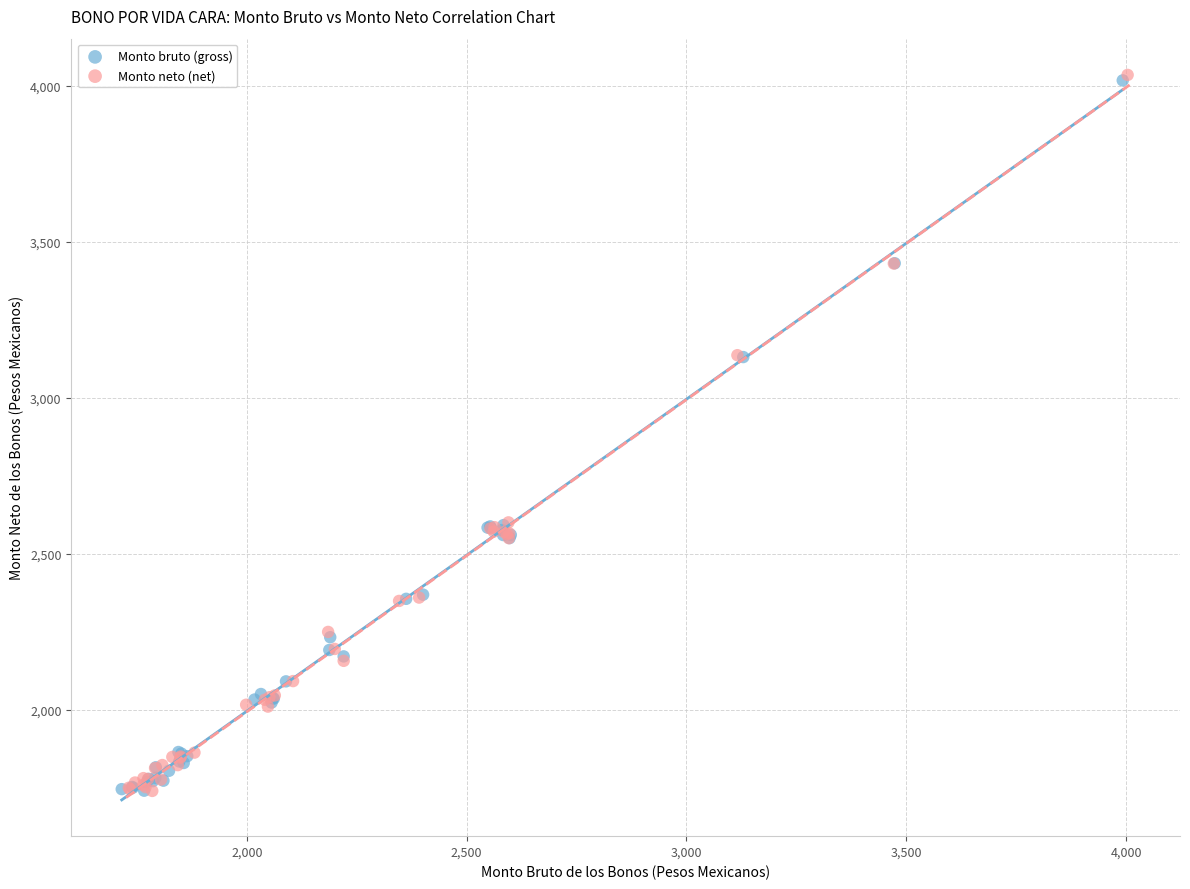

Which series has the widest spread of Y values?

Monto neto (net)